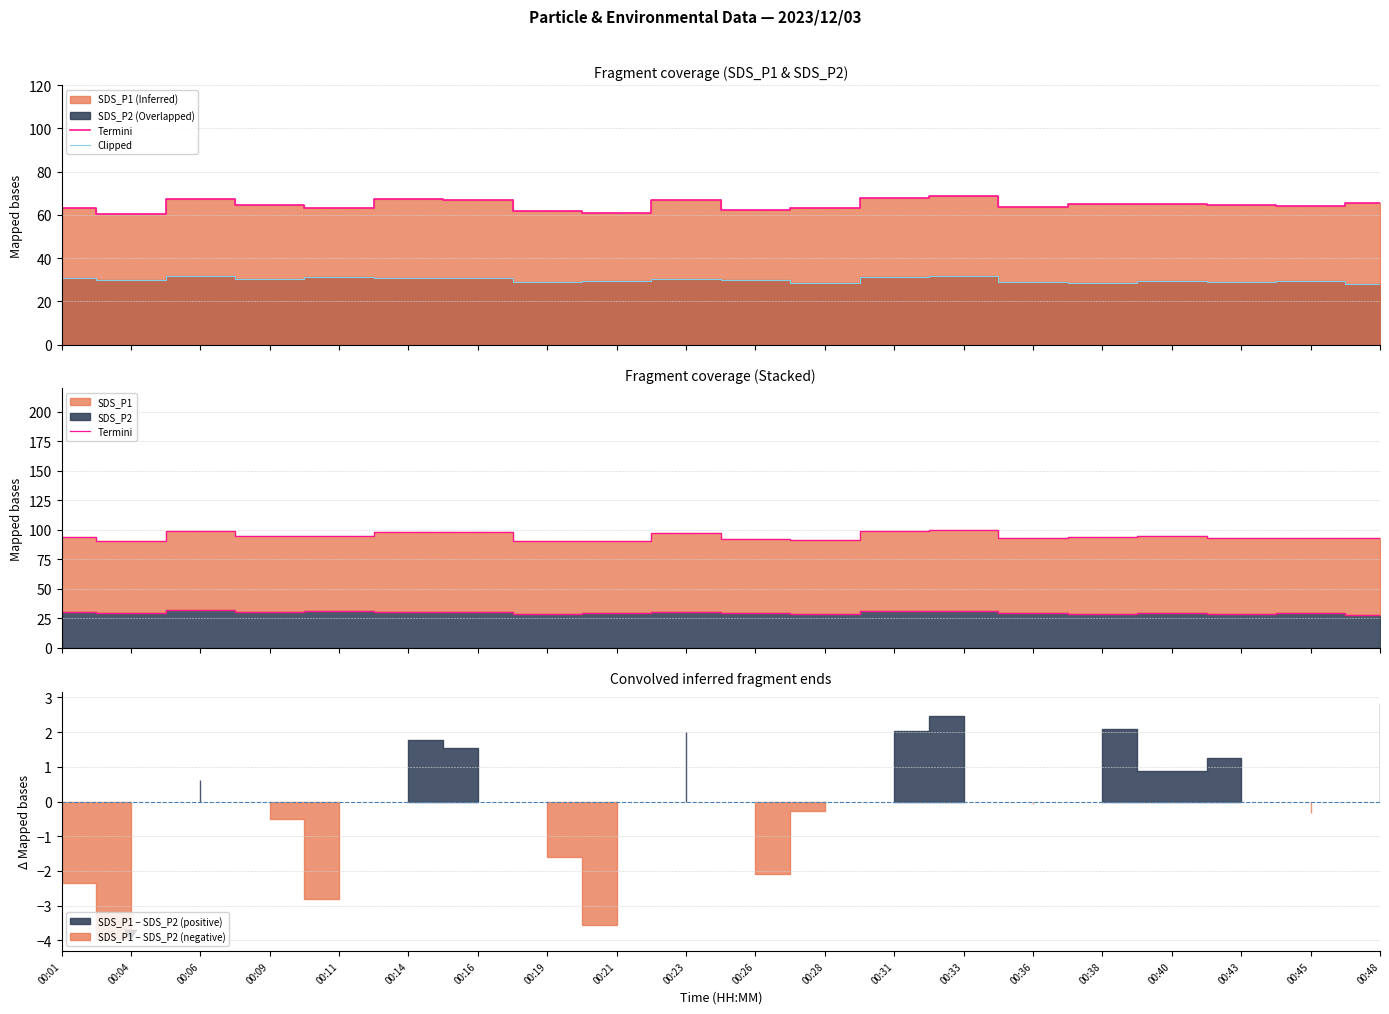

Which series has the largest total across all categories?

Termini_SDS_P1